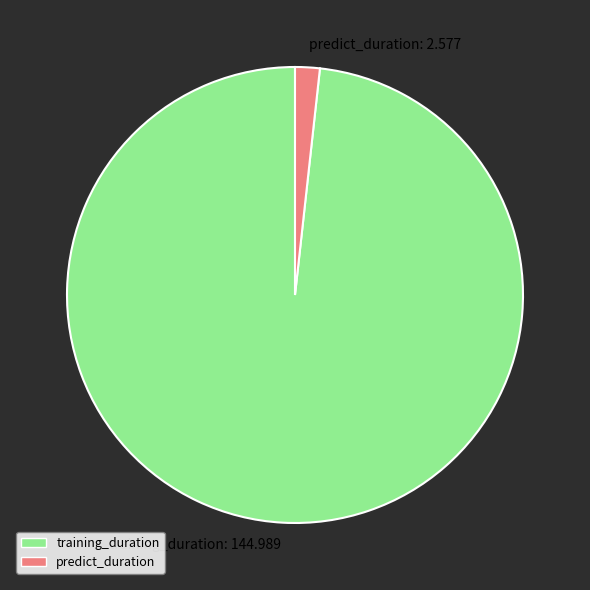

Is the sum of predict_duration: 2.577 and training_duration: 144.989 greater than half?

Yes